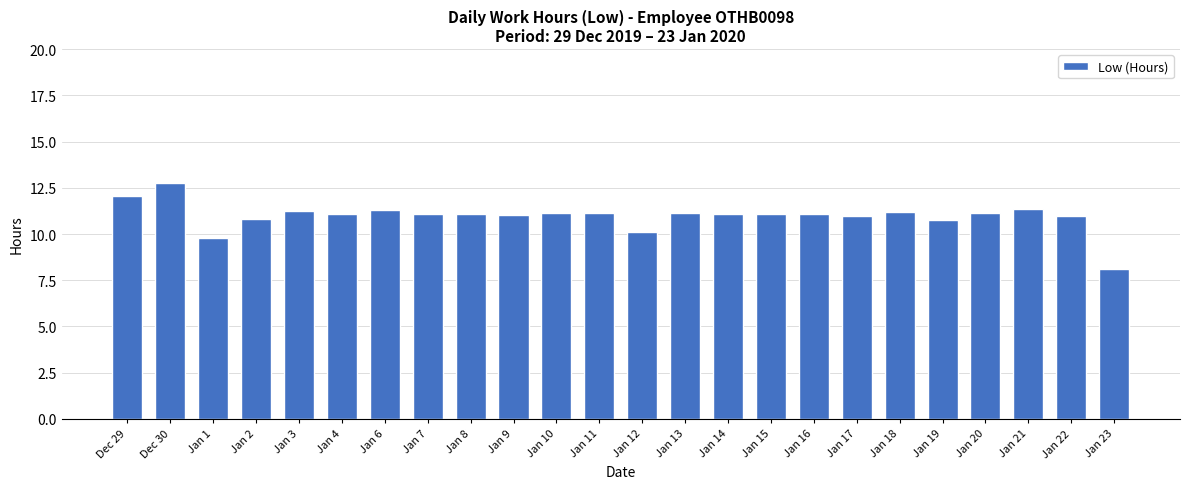

What is the approximate value at Jan 16?

11.1